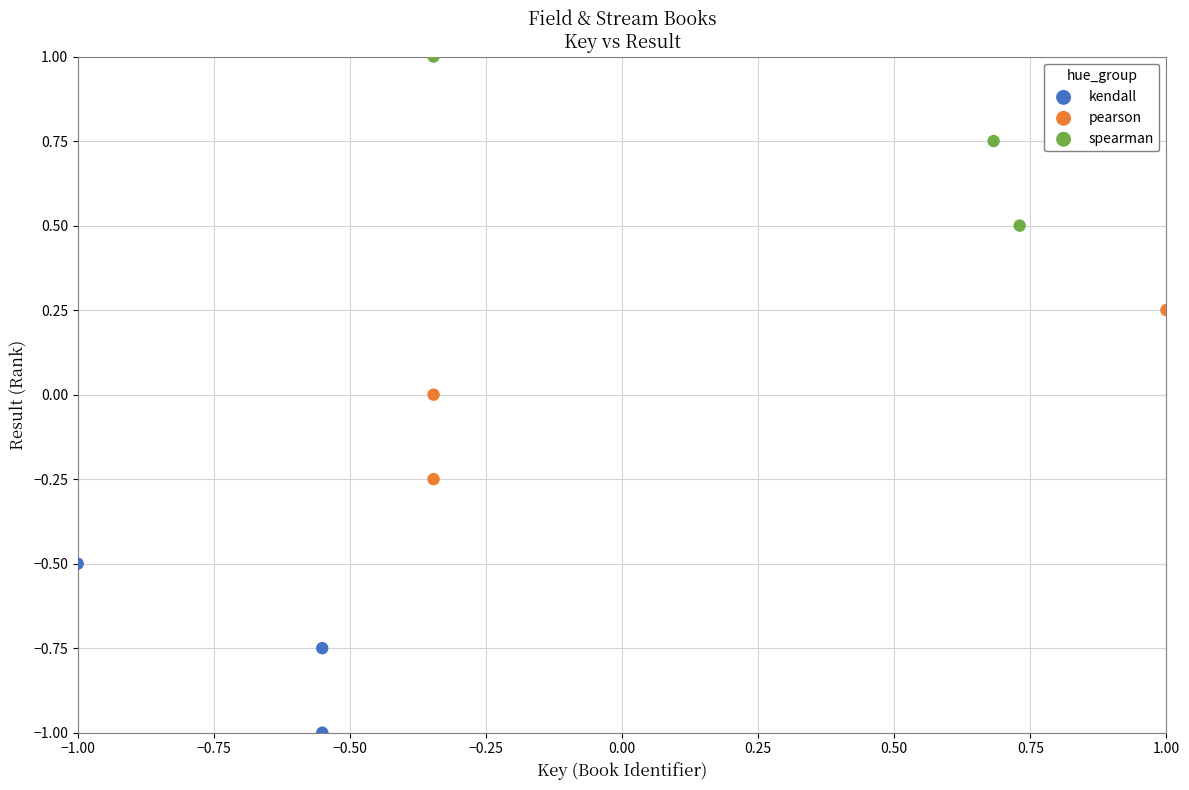

Which series reaches the minimum Y coordinate?

kendall